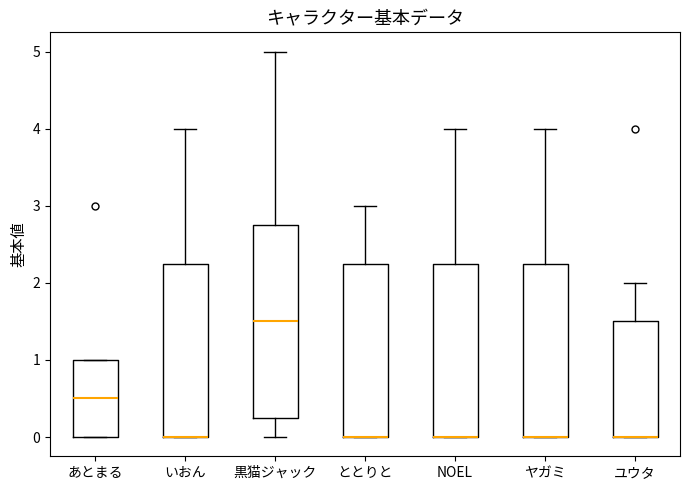

Reading left to right, transcribe this box plot: for each box, give where its median line is, the range the box spans, and where its two whiskers end, as read against the y-axis. The values are not printed on the chart, so give them approximately, as read against the axis.

あとまる: median 0.5, box 0.0 to 1.0, whiskers 0.0 to 1.0
いおん: median 0.0 (drawn on the box's lower edge), box 0.0 to 2.3, whiskers 0.0 to 4.0
黒猫ジャック: median 1.5, box 0.3 to 2.8, whiskers 0.0 to 5.0
ととりと: median 0.0 (drawn on the box's lower edge), box 0.0 to 2.3, whiskers 0.0 to 3.0
NOEL: median 0.0 (drawn on the box's lower edge), box 0.0 to 2.3, whiskers 0.0 to 4.0
ヤガミ: median 0.0 (drawn on the box's lower edge), box 0.0 to 2.3, whiskers 0.0 to 4.0
ユウタ: median 0.0 (drawn on the box's lower edge), box 0.0 to 1.5, whiskers 0.0 to 2.0